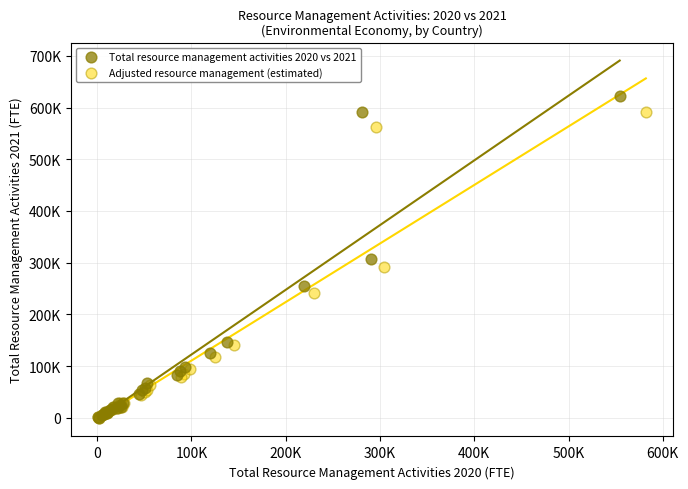

What are all the series names shown in the legend?

Total resource management activities 2020 vs 2021, Adjusted resource management (estimated)